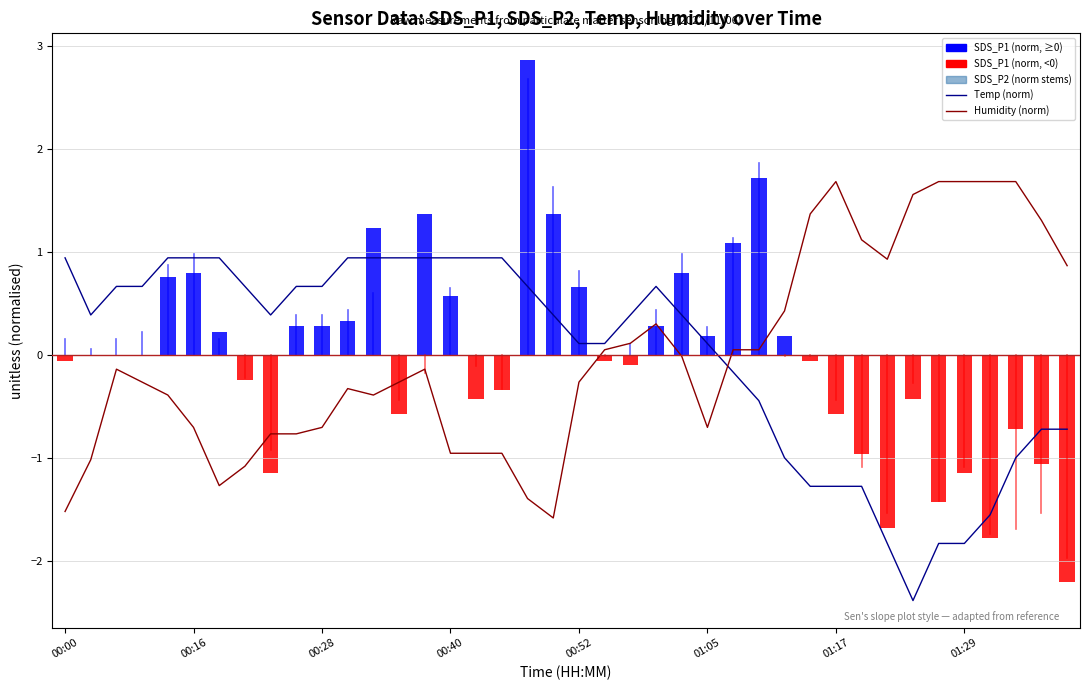

Does the chart display data point markers on the line(s)?

No